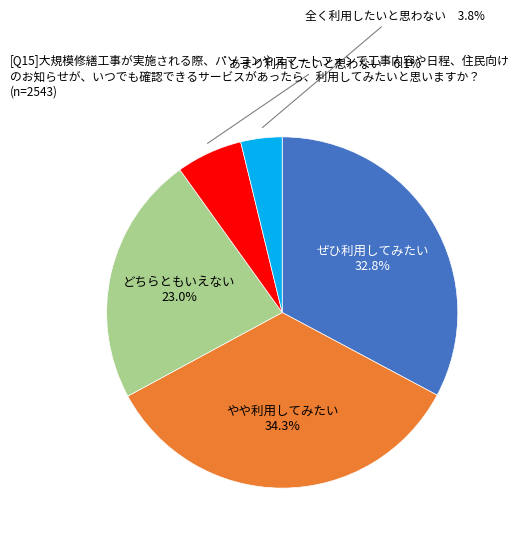

Rank the categories by value from highest to lowest.

やや利用してみたい, ぜひ利用してみたい, どちらともいえない, あまり利用したいと思わない, 全く利用したいと思わない